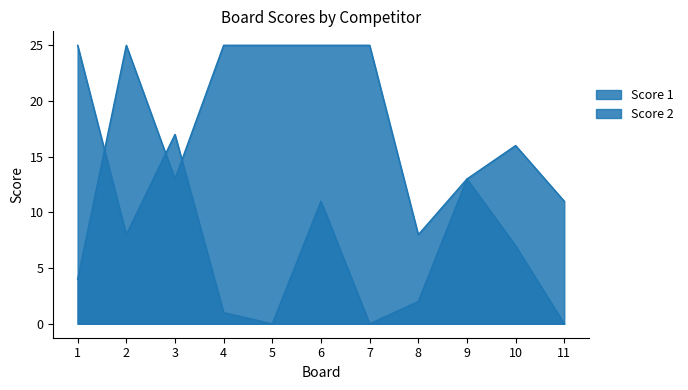

The Score 1 series shows 44 at 5. True or false?

False